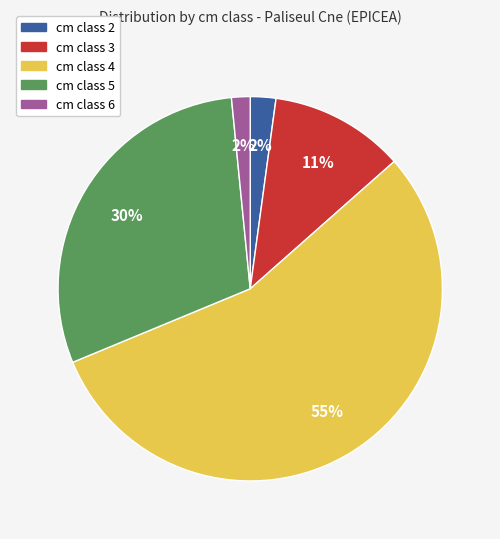

Is there a majority slice in this chart?

Yes